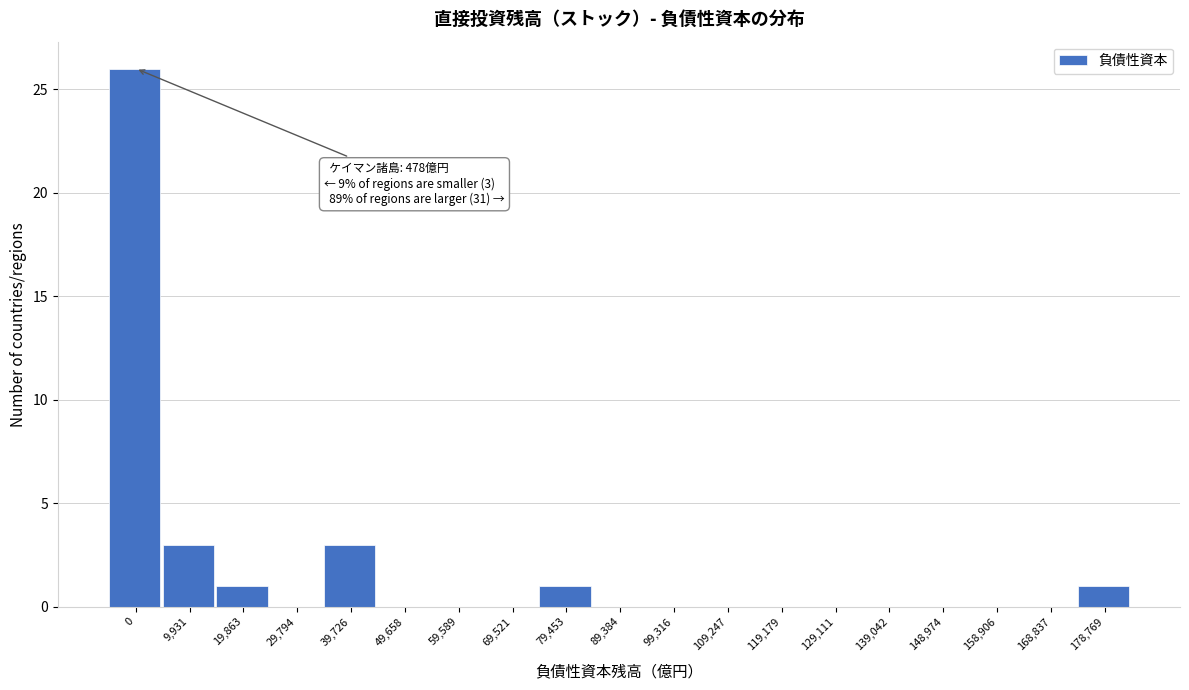

Reading right to left, transcribe all the data shown in this chart.

178,769=1	168,837=0	158,906=0	148,974=0	139,042=0	129,111=0	119,179=0	109,247=0	99,316=0	89,384=0	79,453=1	69,521=0	59,589=0	49,658=0	39,726=3	29,794=0	19,863=1	9,931=3	0=26